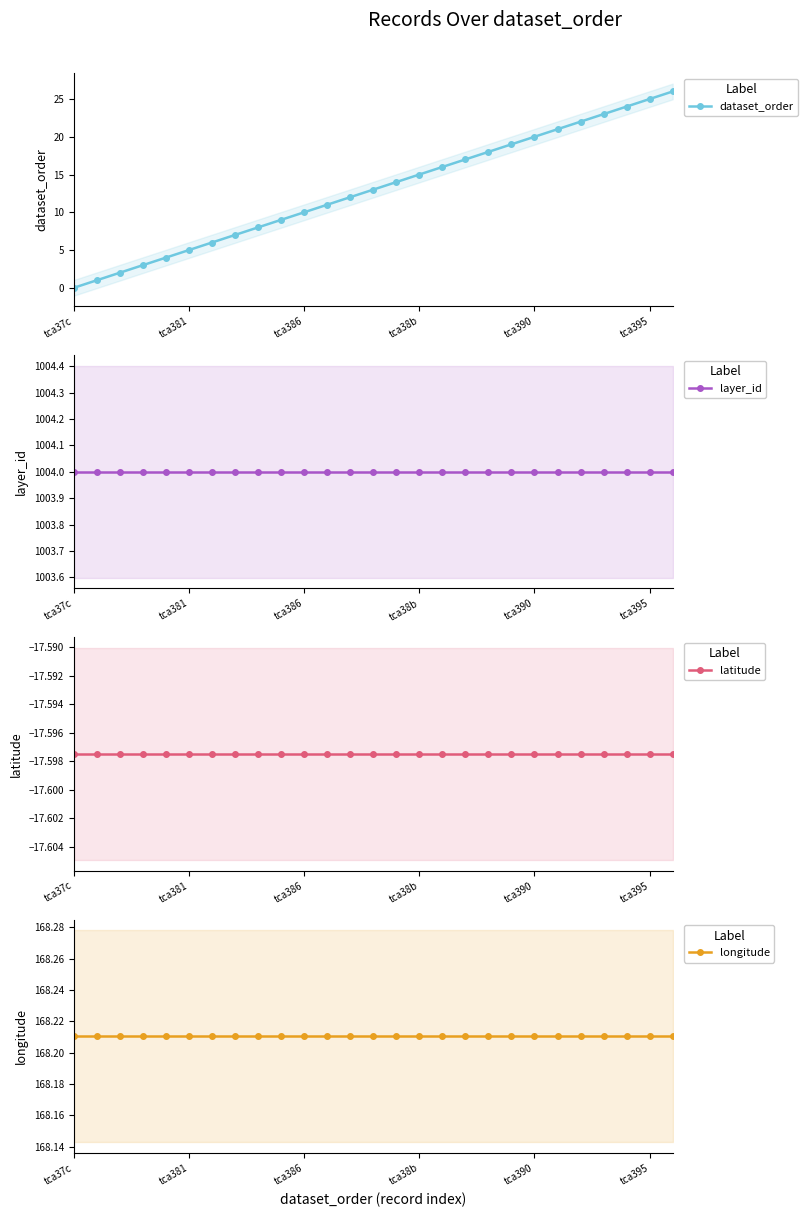

What is the smallest value displayed?

-17.6